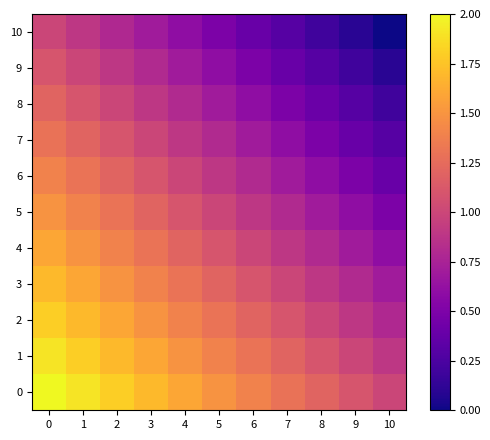

At how many categories does at least one series exceed 0?

11